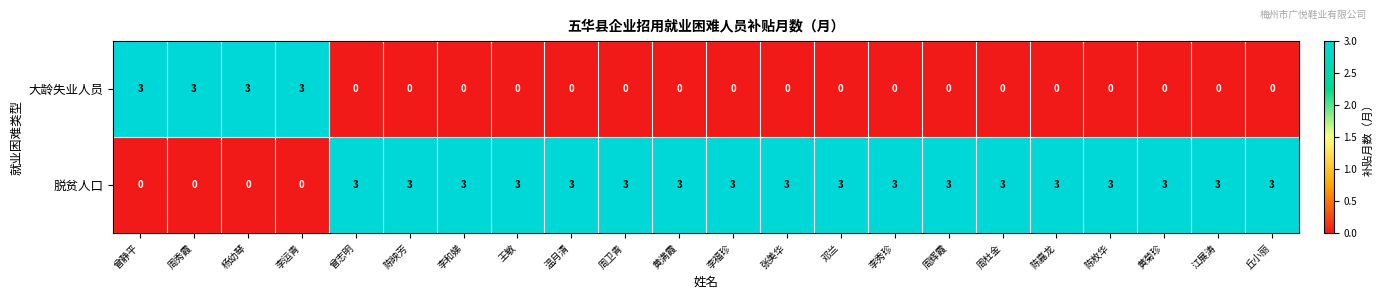

At 黄满霞, list the series in order from smallest to largest.

大龄失业人员, 脱贫人口